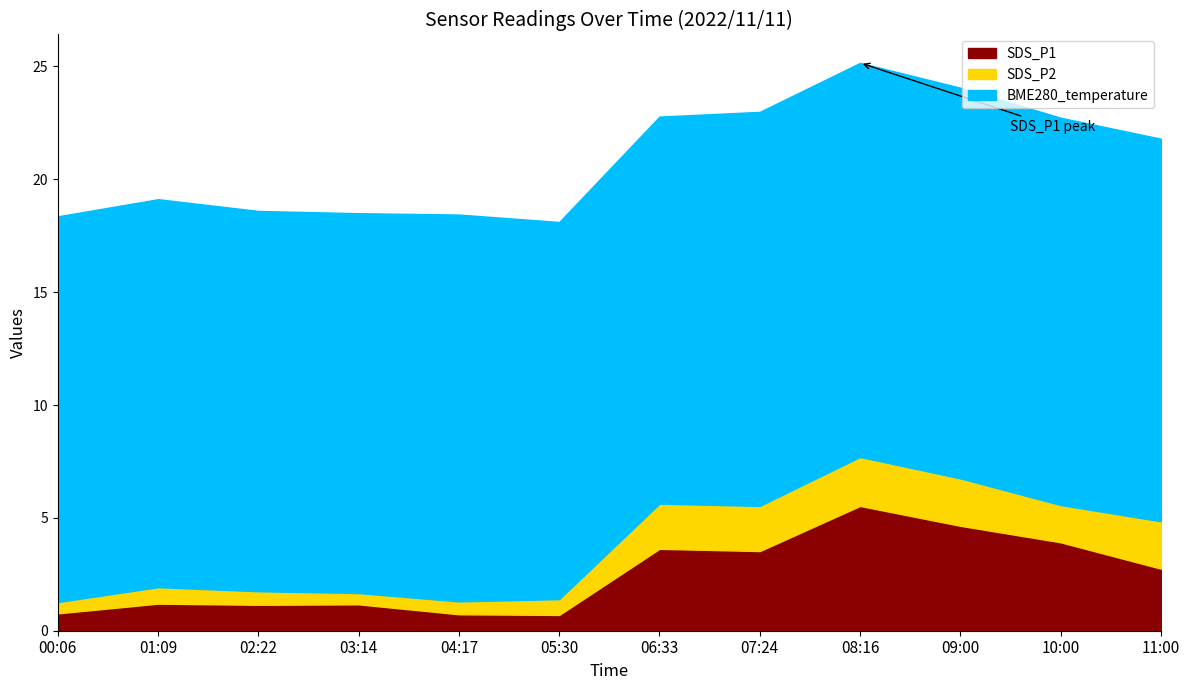

Where is the first local maximum for BME280_temperature?

01:09